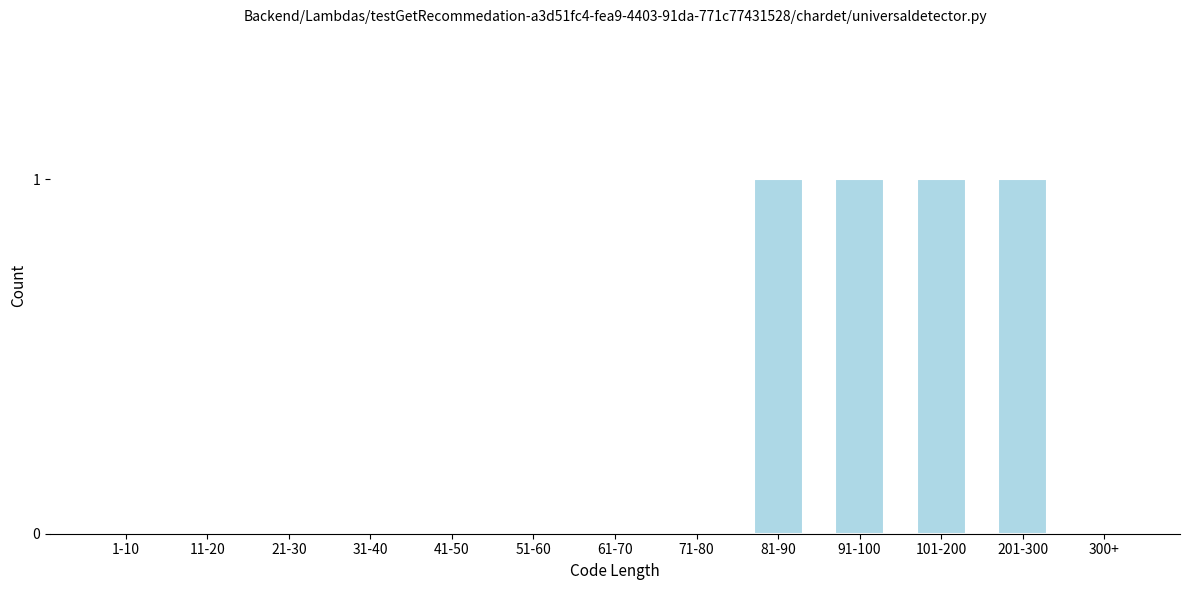

Reading right to left, list all the values displayed in this chart.

300+=0	201-300=1	101-200=1	91-100=1	81-90=1	71-80=0	61-70=0	51-60=0	41-50=0	31-40=0	21-30=0	11-20=0	1-10=0